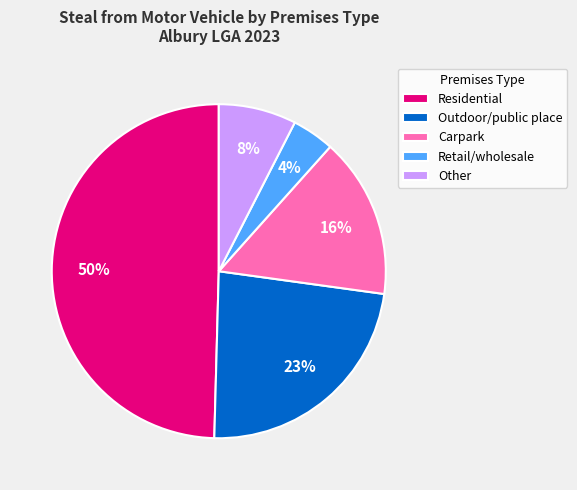

How many segments does this pie chart have?

5